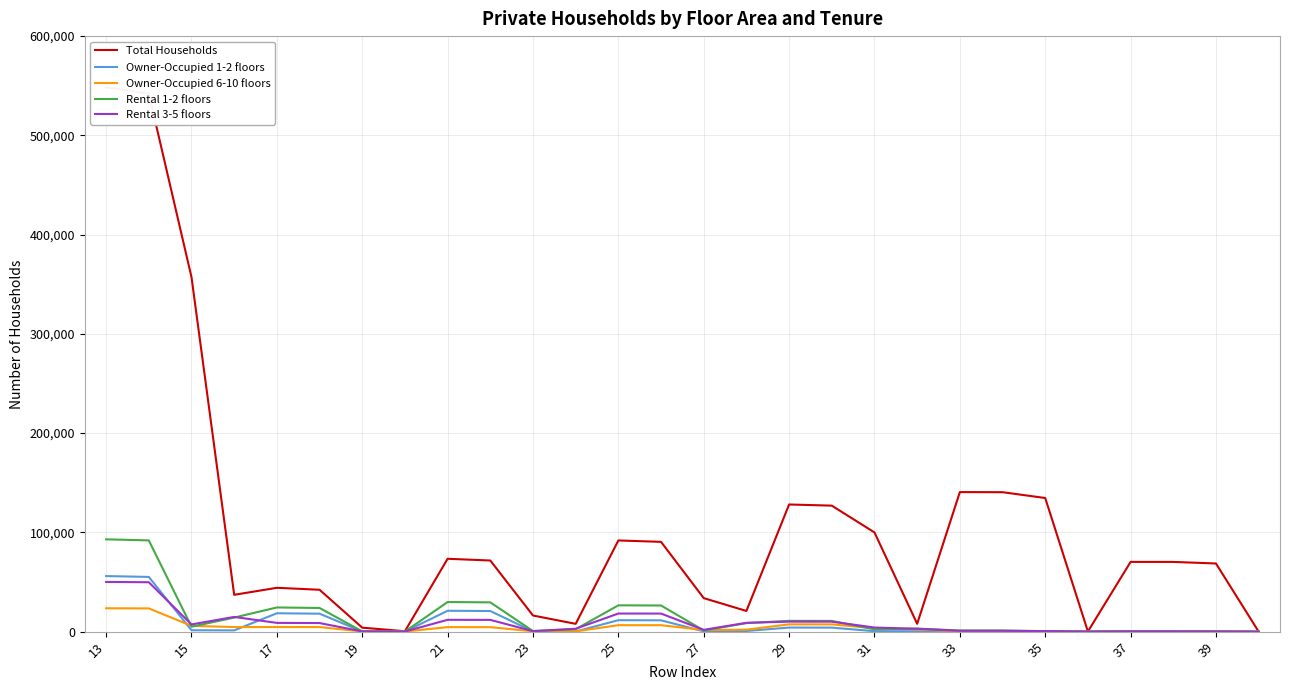

Reading right to left, extract all data points from this chart.

Total Households: 4	68654	70239	70253	123	134622	140489	140583	7889	99939	126941	128103	20824	33757	90456	91865	7852	16241	71658	73400	409	3997	42179	44163	37101	357211	541975	548380
Owner-Occupied 1-2 floors: 0	86	196	196	16	194	642	642	415	457	4039	4092	657	282	11396	11526	129	266	20751	21024	30	106	18084	18503	1247	1391	55108	55983
Owner-Occupied 6-10 floors: 0	72	105	105	13	265	413	413	2227	3415	7312	7324	1970	1575	6486	6510	294	351	4497	4526	96	152	4585	4651	4600	5830	23398	23529
Rental 1-2 floors: 0	171	326	326	56	457	1143	1143	3028	2311	10788	10858	8585	1190	26331	26497	2410	596	29488	29821	61	233	23837	24350	14140	4958	91913	92995
Rental 3-5 floors: 2	131	198	198	35	513	848	849	2891	4123	10037	10064	8890	1787	18195	18233	2902	490	11834	11911	100	208	8646	8807	14820	7252	49758	50062